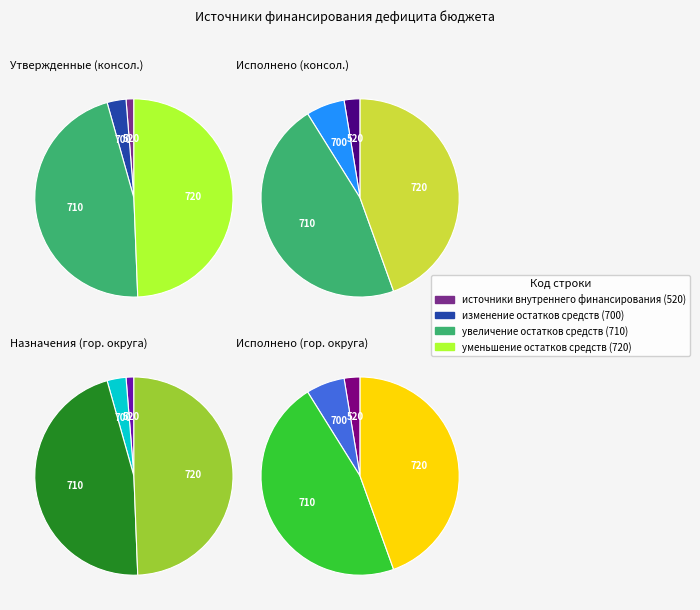

Which category has the biggest portion of the pie?

уменьшение остатков средств (720)